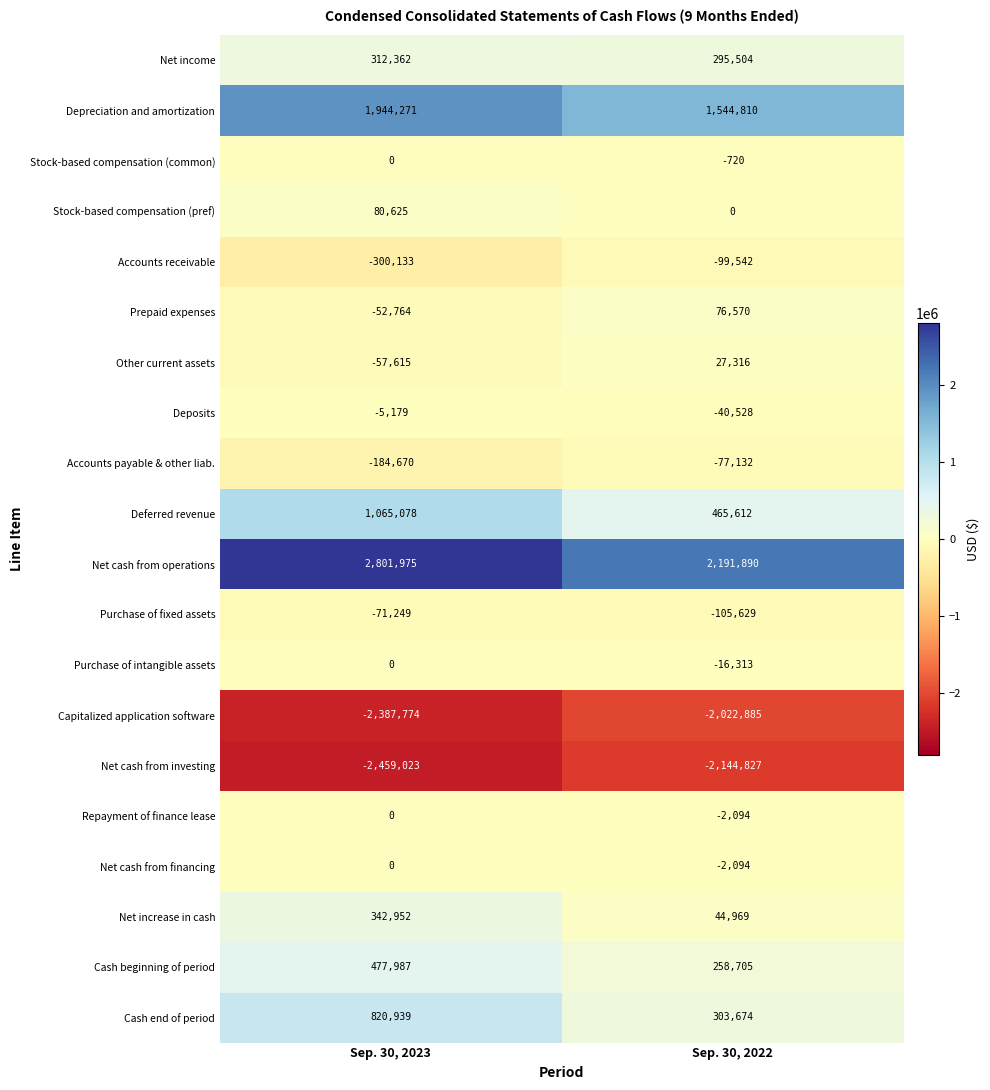

What is the difference between the highest and lowest values at Sep. 30, 2022?

4336717